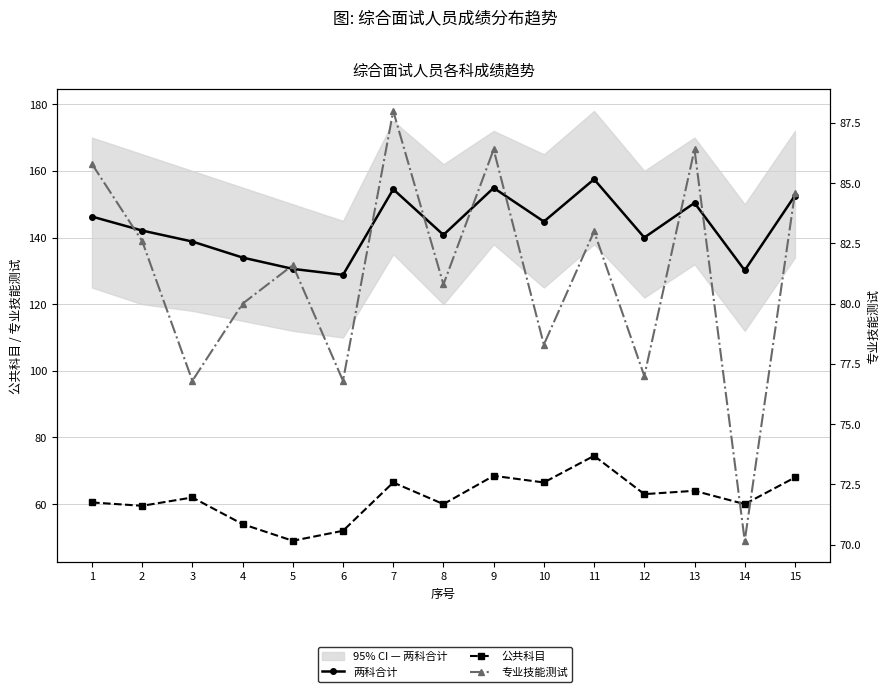

Reading right to left, list all the values displayed in this chart.

两科合计: 15=152.6	14=130.2	13=150.4	12=140.0	11=157.5	10=144.8	9=154.9	8=140.8	7=154.5	6=128.8	5=130.6	4=134.0	3=138.8	2=142.1	1=146.3
公共科目: 15=68.0	14=60.0	13=64.0	12=63.0	11=74.5	10=66.5	9=68.5	8=60.0	7=66.5	6=52.0	5=49.0	4=54.0	3=62.0	2=59.5	1=60.5
专业技能测试: 15=84.6	14=70.2	13=86.4	12=77.0	11=83.0	10=78.3	9=86.4	8=80.8	7=88.0	6=76.8	5=81.6	4=80.0	3=76.8	2=82.6	1=85.8